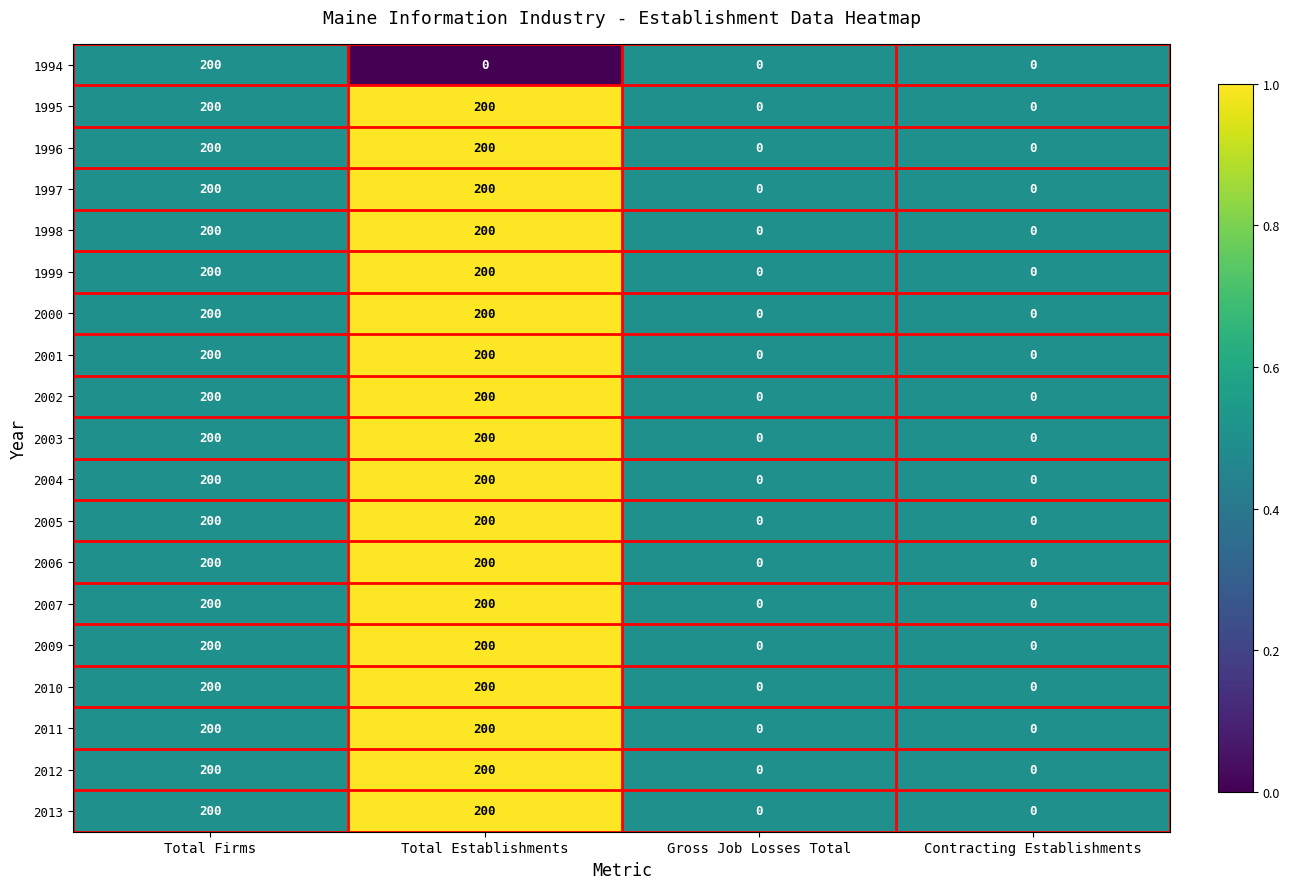

What is the sum of the 1999 values at Total Establishments and Gross Job Losses Total?

200